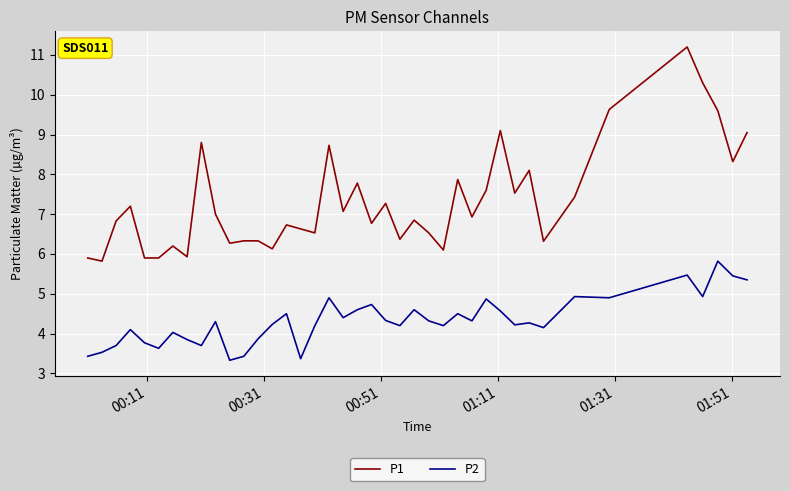

What is the difference between the maximum and minimum values in the P1 series?

5.4